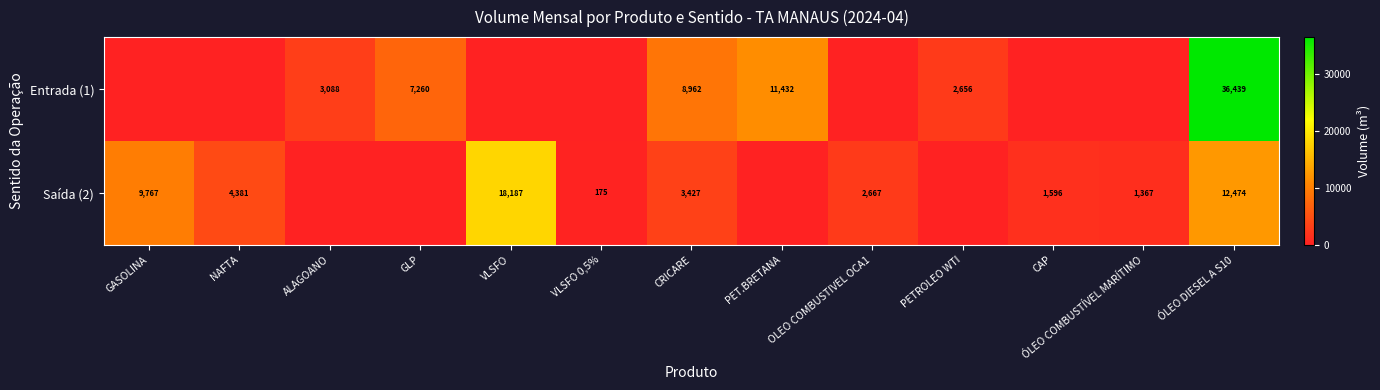

True or false: Saída (2) has a value of 31485 at VLSFO.

False